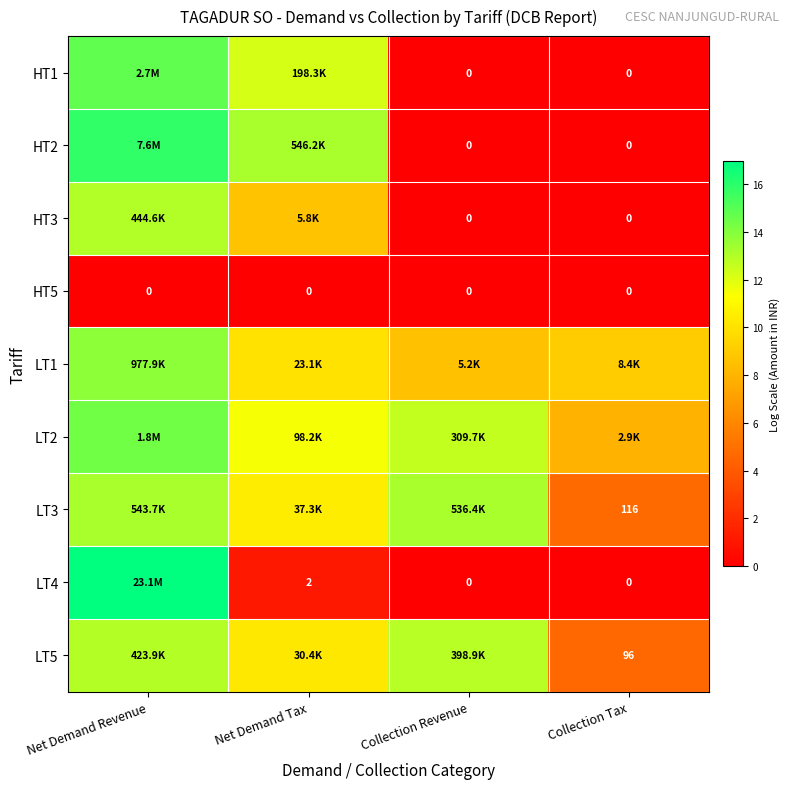

What is the difference between the second highest and second lowest values in the LT1 series?

1.0